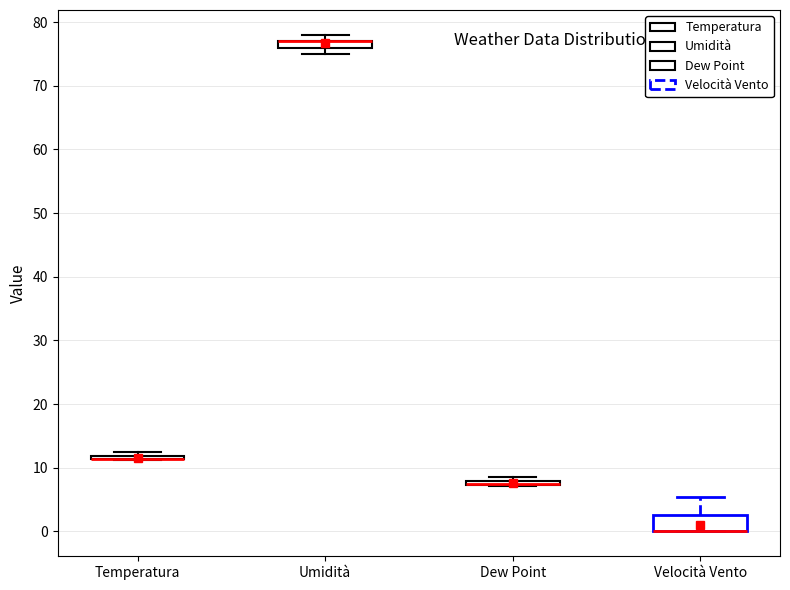

Comparing the boxes themselves (not the whiskers), which one is the tallest?

Velocità Vento